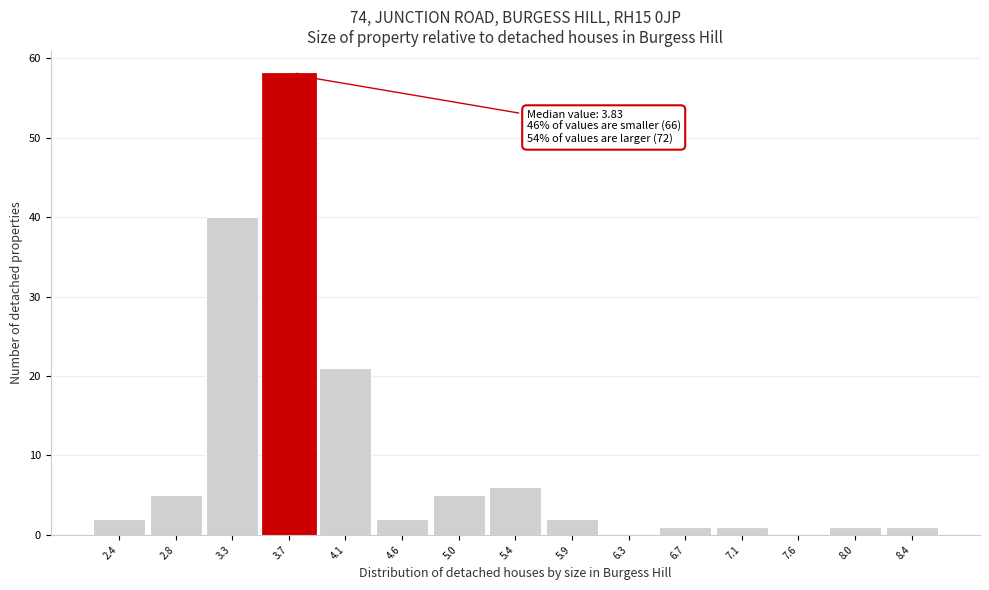

Reading left to right, extract all data points from this chart.

2.4=2	2.8=5	3.3=40	3.7=58	4.1=21	4.6=2	5.0=5	5.4=6	5.9=2	6.3=0	6.7=1	7.1=1	7.6=0	8.0=1	8.4=1